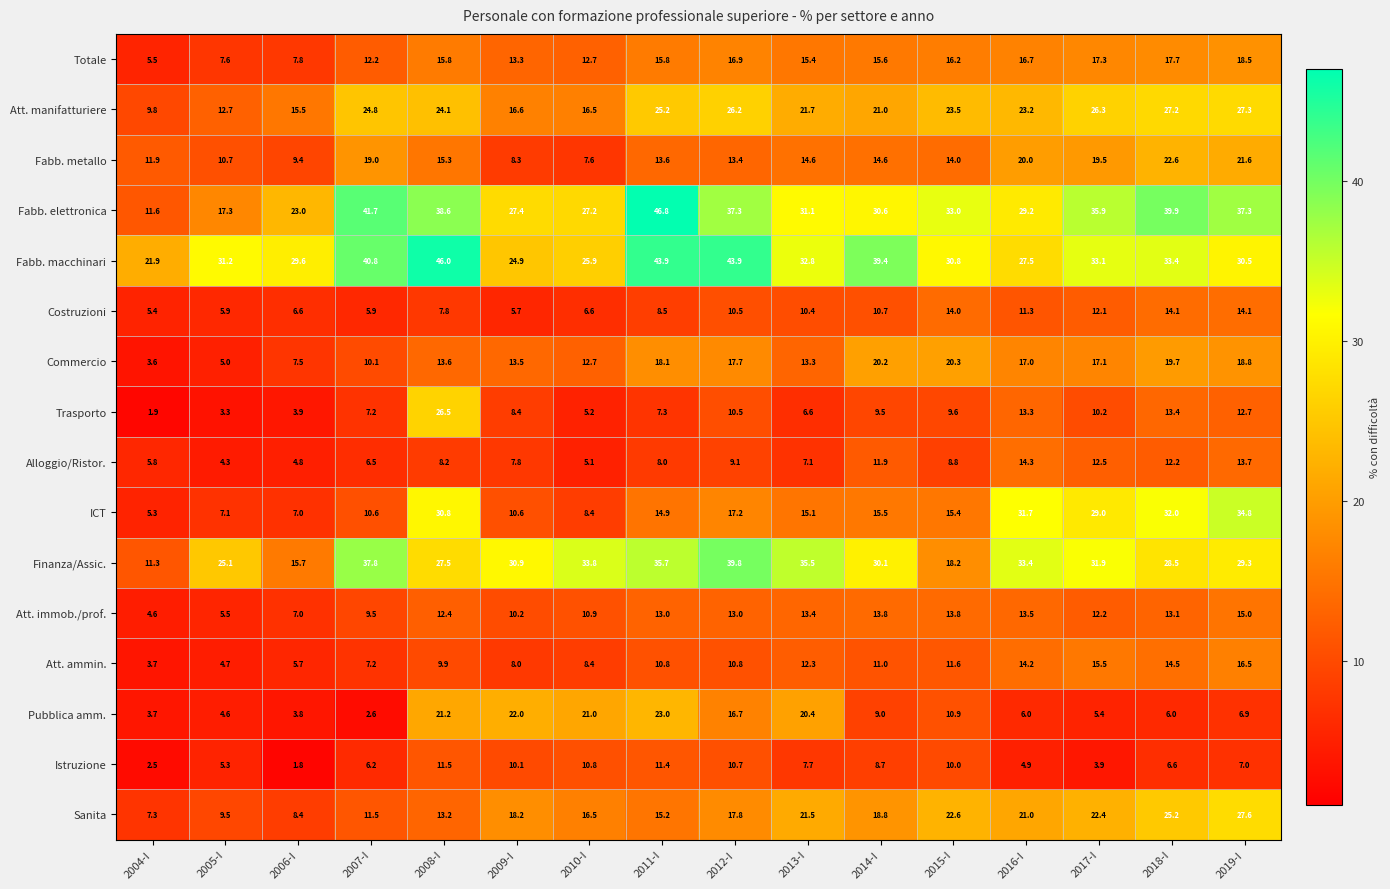

The value of Commercio at 2017-I is 27.4. True or false?

False